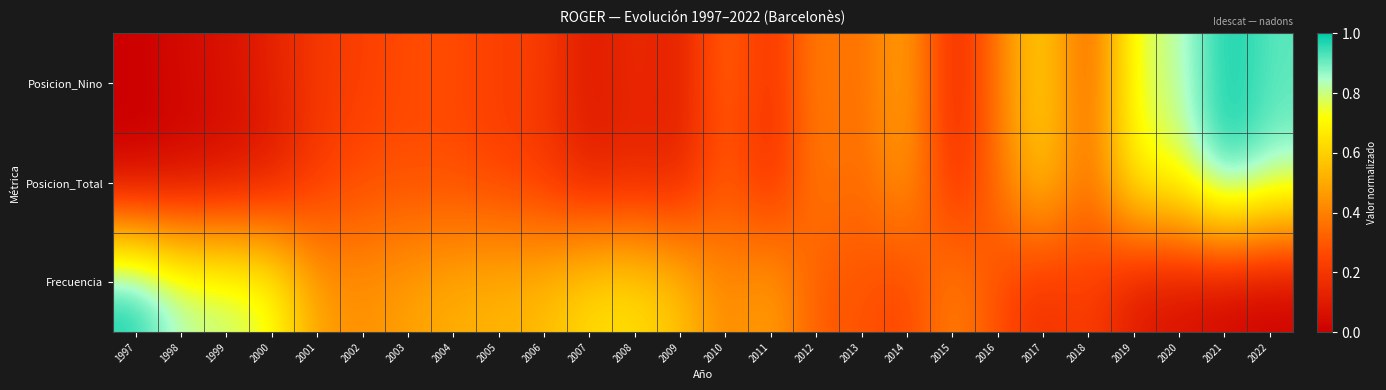

Reading right to left, transcribe all the data shown in this chart.

Frecuencia: 2022=0.0	2021=0.0	2020=0.1	2019=0.1	2018=0.2	2017=0.2	2016=0.3	2015=0.4	2014=0.2	2013=0.3	2012=0.3	2011=0.5	2010=0.4	2009=0.6	2008=0.6	2007=0.6	2006=0.5	2005=0.5	2004=0.5	2003=0.5	2002=0.4	2001=0.5	2000=0.8	1999=0.8	1998=0.8	1997=1.0
Posicion_Total: 2022=0.9	2021=1.0	2020=0.7	2019=0.7	2018=0.3	2017=0.6	2016=0.4	2015=0.1	2014=0.5	2013=0.3	2012=0.4	2011=0.1	2010=0.3	2009=0.1	2008=0.1	2007=0.1	2006=0.2	2005=0.2	2004=0.3	2003=0.3	2002=0.3	2001=0.2	2000=0.1	1999=0.0	1998=0.0	1997=0.0
Posicion_Nino: 2022=0.9	2021=1.0	2020=0.8	2019=0.8	2018=0.3	2017=0.6	2016=0.4	2015=0.1	2014=0.5	2013=0.3	2012=0.4	2011=0.2	2010=0.4	2009=0.1	2008=0.2	2007=0.1	2006=0.2	2005=0.2	2004=0.3	2003=0.3	2002=0.2	2001=0.2	2000=0.1	1999=0.1	1998=0.0	1997=0.0